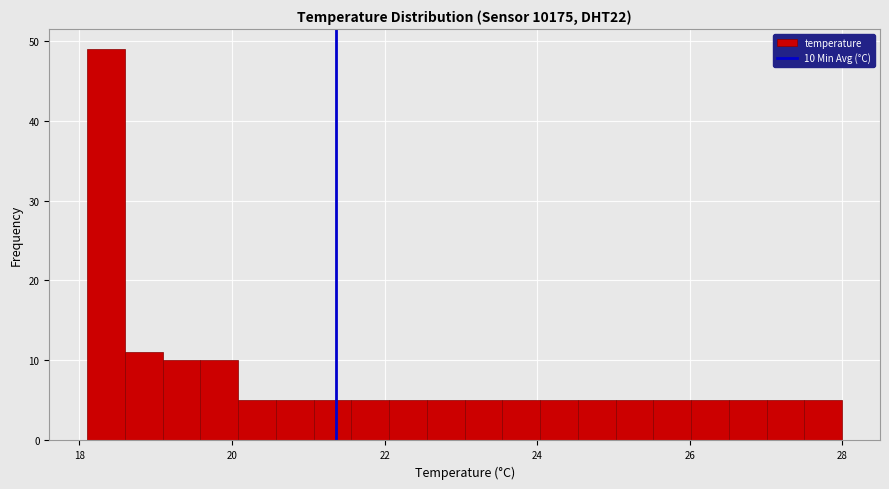

Around what value on the x-axis is the tallest bar? Give the approximate position of its centre, as read against the axis.

18.4